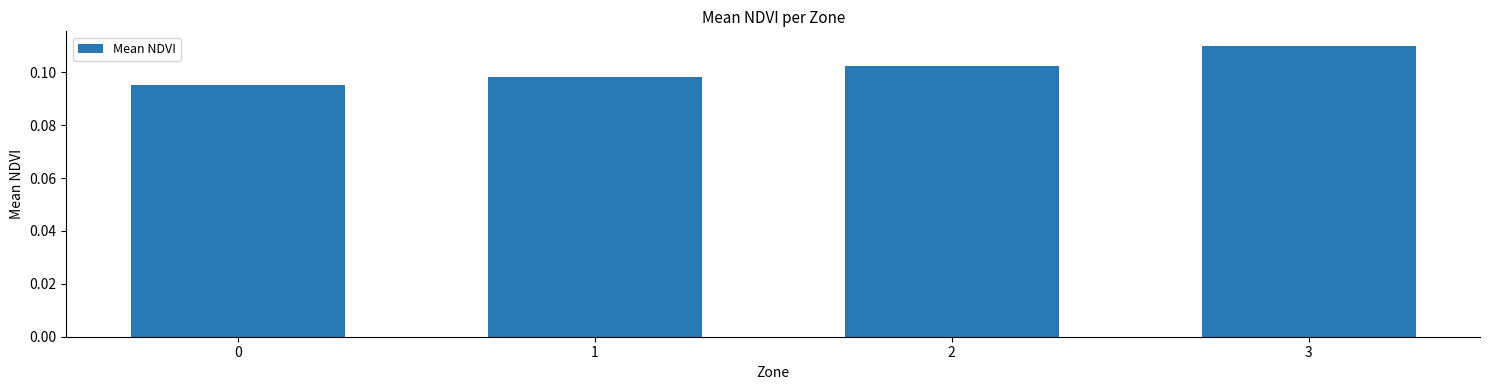

Which has a higher value, 3 or 2?

3